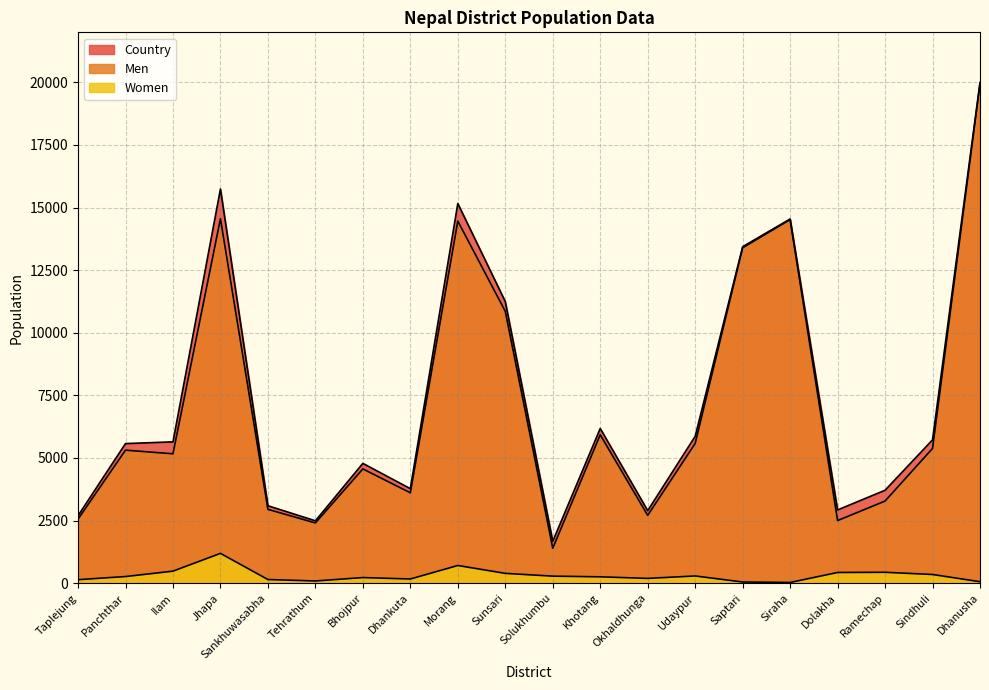

What is the sum of the Women values at Bhojpur and Jhapa?

1408